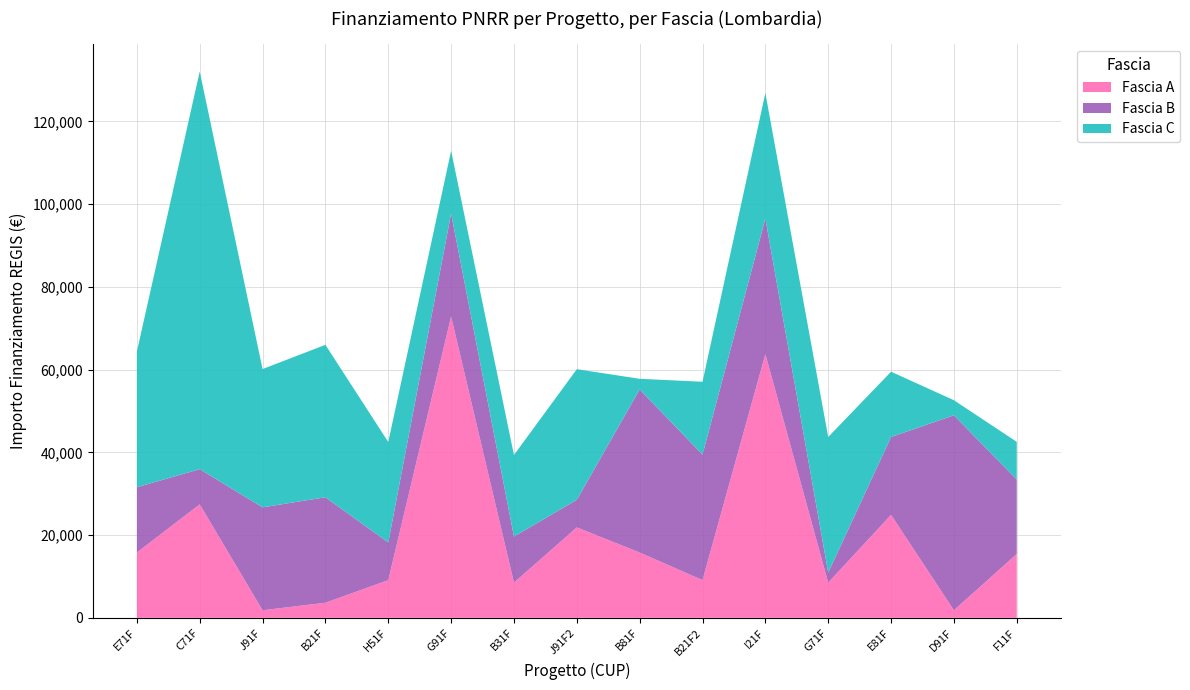

Reading left to right, list all the values displayed in this chart.

Fascia A: 1.4=15782	1.4=27424	1.4=1821	1.4=3642	1.4=9105	1.4=72840	1.4=8498	1.4=21852	1.4=15782	1.4=9105	1.4=63735	1.4=8498	1.4=24887	1.4=1821	1.4=15426
Fascia B: 1.4=15782	1.4=8498	1.4=24887	1.4=25494	1.4=9105	1.4=24887	1.4=11141	1.4=6677	1.4=39422	1.4=30350	1.4=32778	1.4=2428	1.4=18817	1.4=47135	1.4=17997
Fascia C: 1.4=32778	1.4=96145	1.4=33423	1.4=36851	1.4=24280	1.4=15175	1.4=19711	1.4=31564	1.4=2571	1.4=17603	1.4=30350	1.4=32778	1.4=15782	1.4=3642	1.4=9105